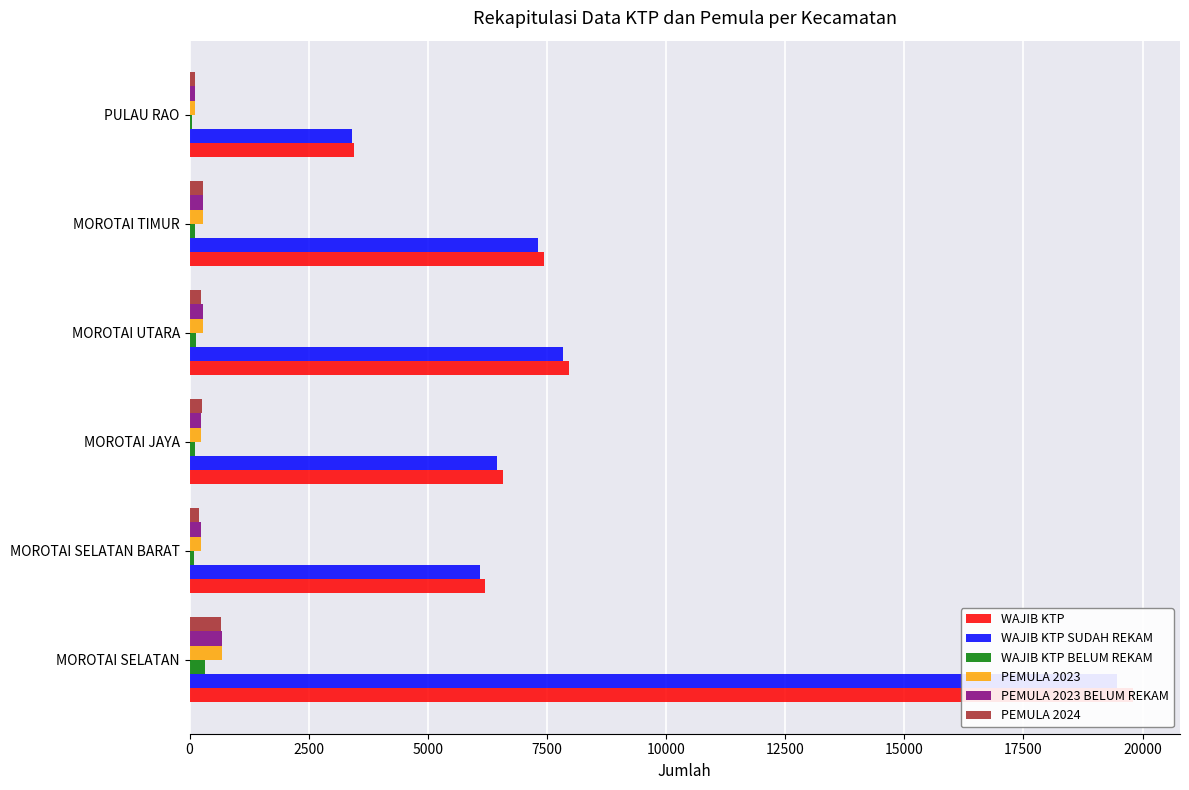

Which series has the largest total across all categories?

WAJIB KTP